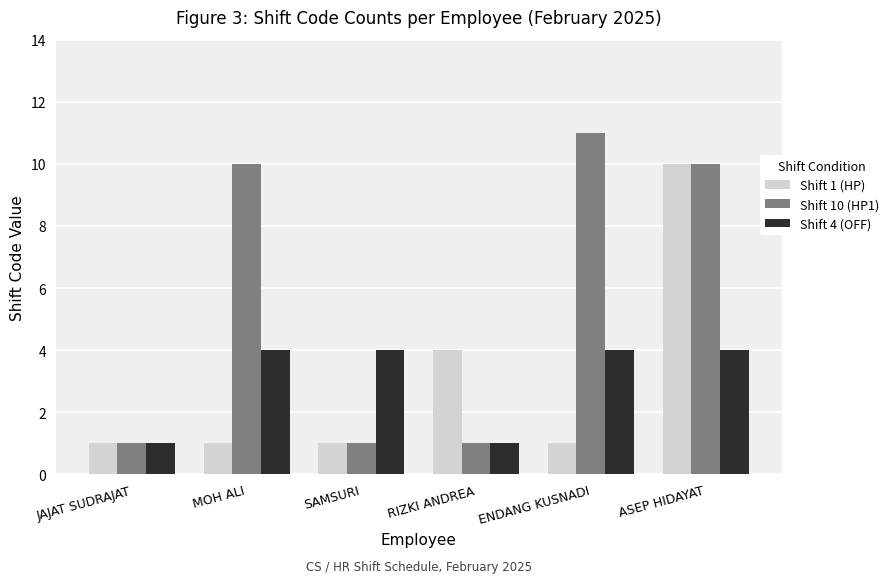

What is the maximum value for Shift 4 (OFF)?

4